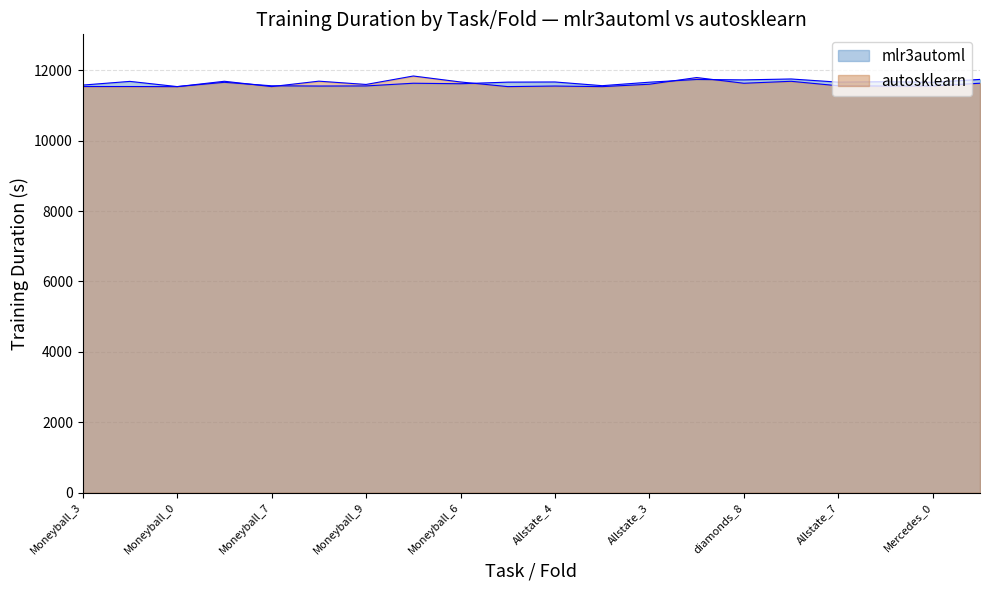

Reading right to left, transcribe all the data shown in this chart.

mlr3automl: diamonds_9=11739.0	Mercedes_0=11657.6	Mercedes_2=11673.6	Allstate_7=11661.4	diamonds_1=11751.7	diamonds_8=11725.9	diamonds_7=11737.6	Allstate_3=11660.1	Mercedes_8=11561.2	Allstate_4=11666.4	Allstate_2=11661.9	Moneyball_6=11616.3	Moneyball_8=11630.6	Moneyball_9=11554.1	diamonds_6=11550.9	Moneyball_7=11558.3	Moneyball_2=11656.9	Moneyball_0=11535.4	Moneyball_5=11683.0	Moneyball_3=11578.4
autosklearn: diamonds_9=11630.6	Mercedes_0=11554.1	Mercedes_2=11550.9	Allstate_7=11558.3	diamonds_1=11685.9	diamonds_8=11630.0	diamonds_7=11792.1	Allstate_3=11602.5	Mercedes_8=11534.2	Allstate_4=11551.1	Allstate_2=11534.7	Moneyball_6=11666.5	Moneyball_8=11836.0	Moneyball_9=11596.0	diamonds_6=11689.3	Moneyball_7=11535.0	Moneyball_2=11686.6	Moneyball_0=11533.4	Moneyball_5=11537.0	Moneyball_3=11537.4